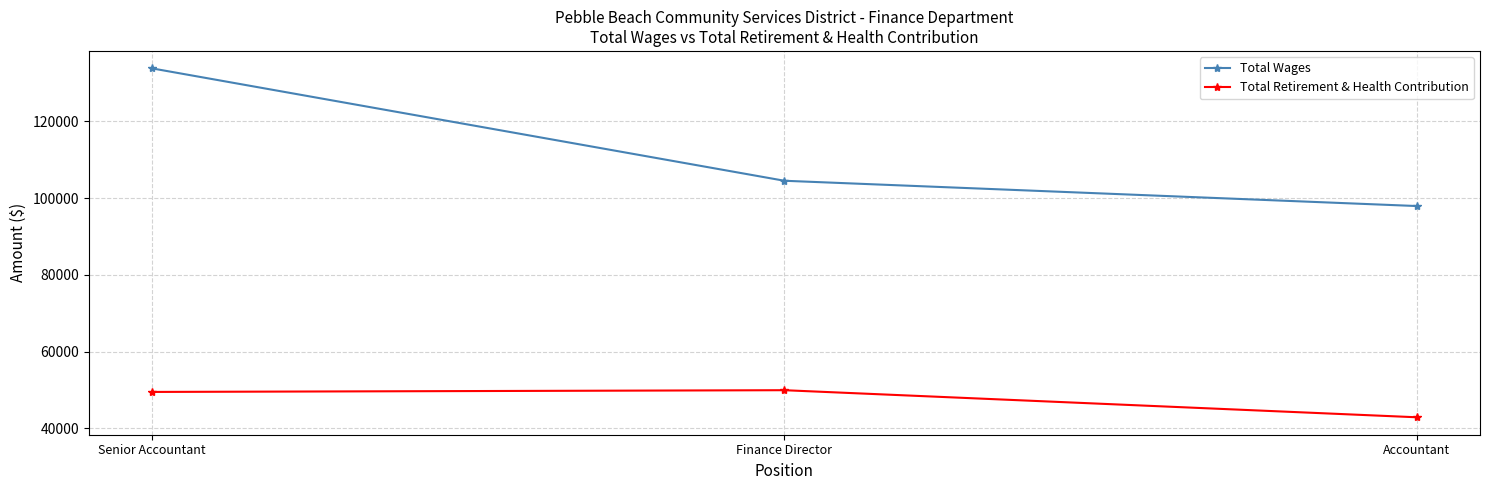

Reading left to right, list all the values displayed in this chart.

Total Wages: 133781	104509	97924
Total Retirement & Health Contribution: 49502	49953	42901